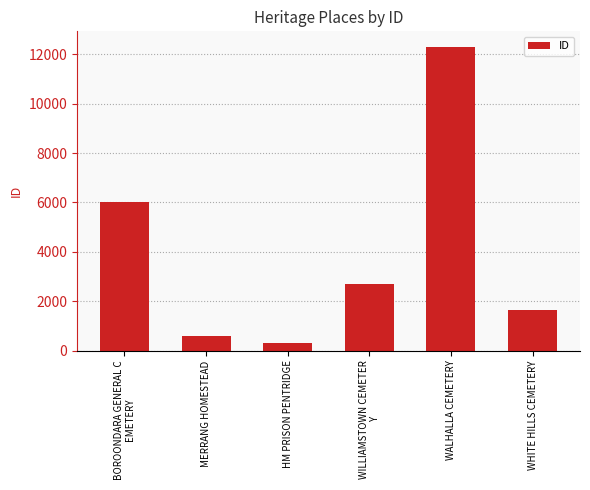

True or false: the data shows 1641 at WHITE HILLS CEMETERY.

True